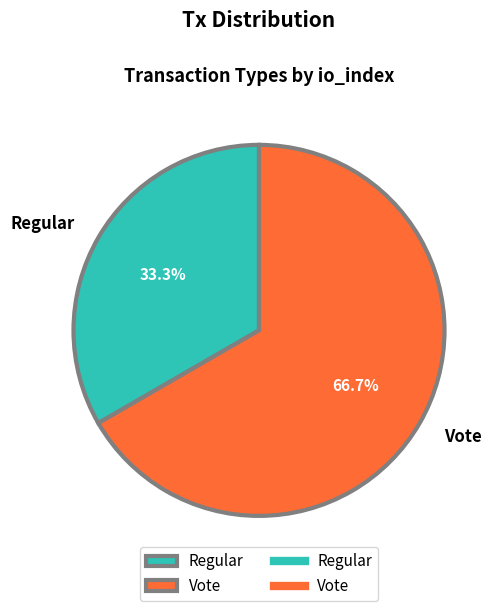

Rank the categories by value from highest to lowest.

Vote, Regular